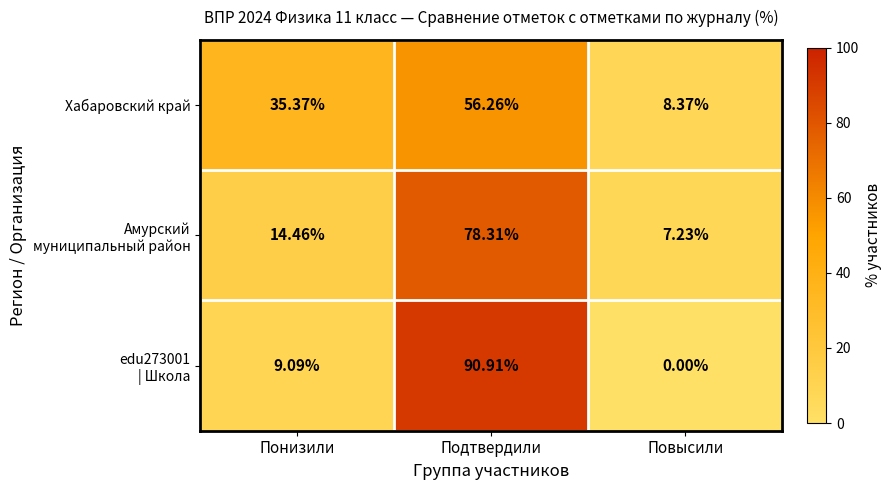

Where is Хабаровский край nearest to the value 32?

Понизили